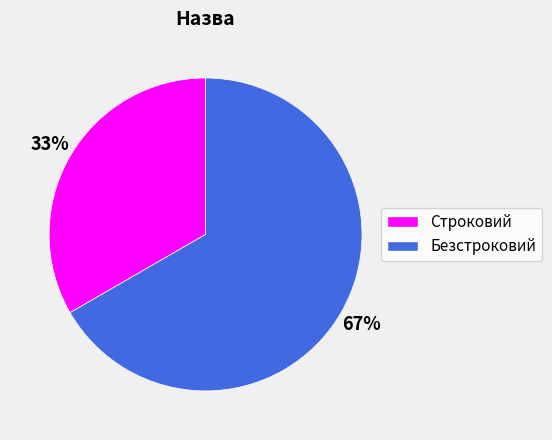

The Строковий slice represents 47% of the pie. True or false?

False